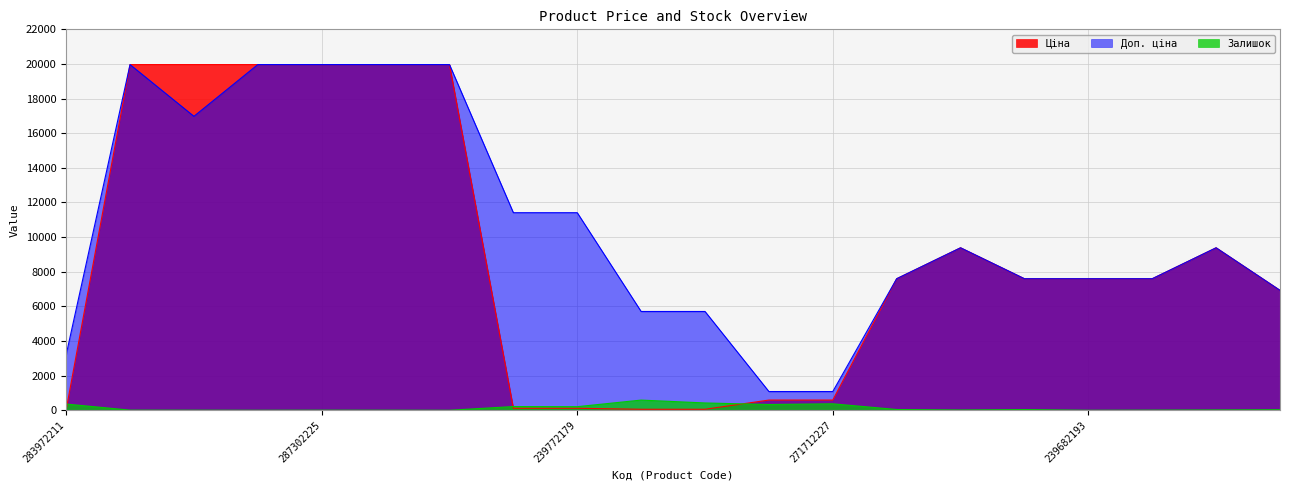

What is the sum of the Залишок values at 283972211 and 239732195?

948.0